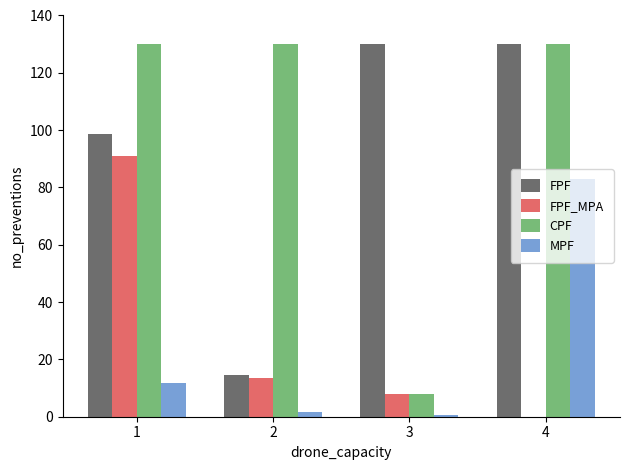

Which series has the largest total across all categories?

CPF